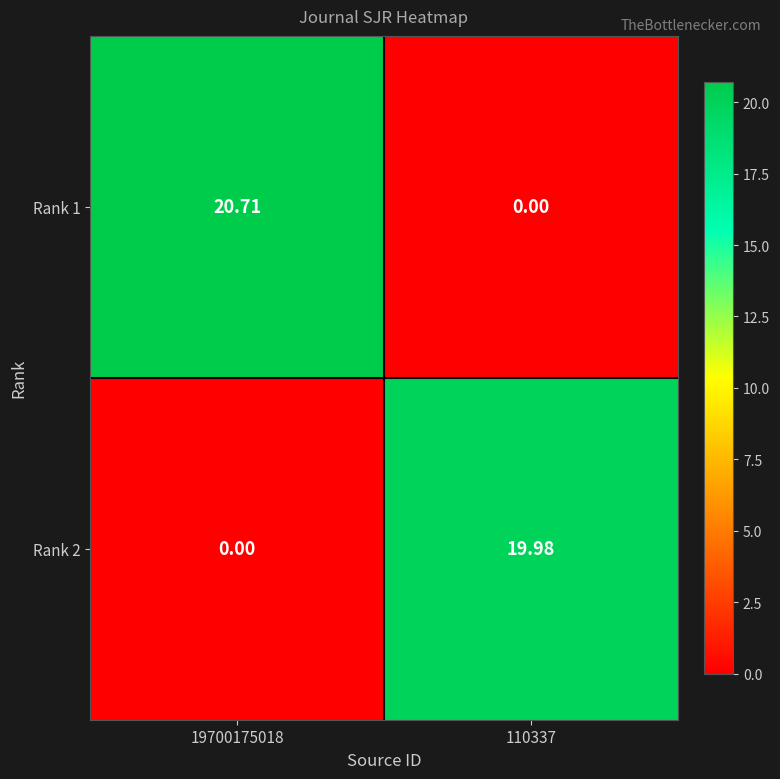

Which series has the largest total across all categories?

Rank 1